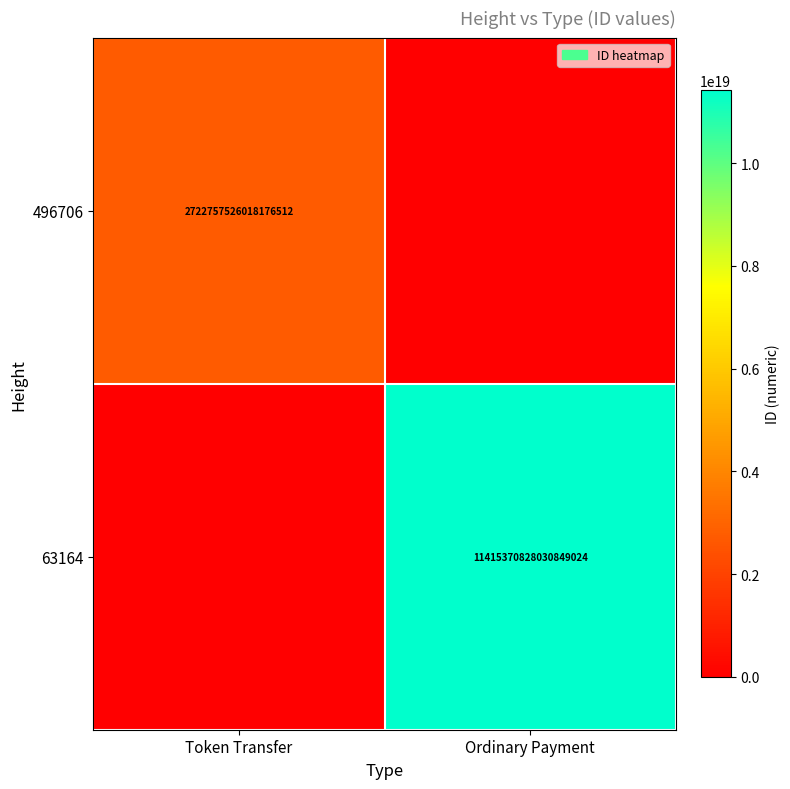

How many distinct data groups are displayed?

2